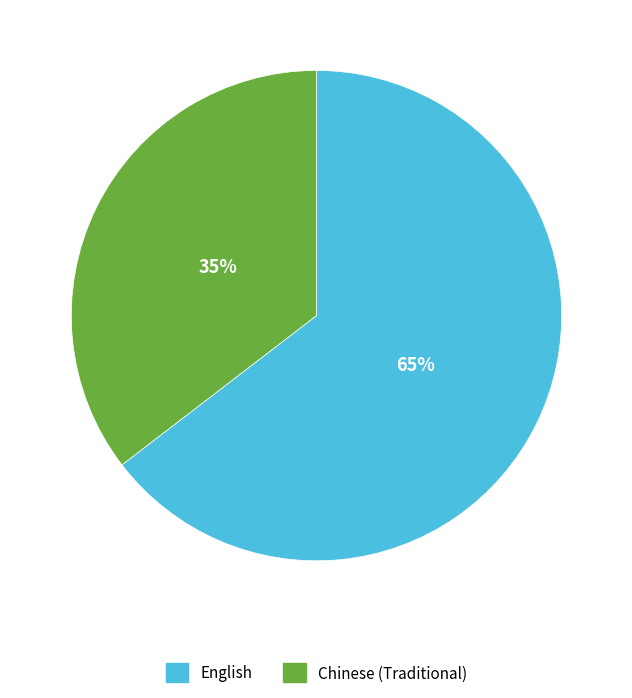

The English slice represents 65% of the pie. True or false?

True